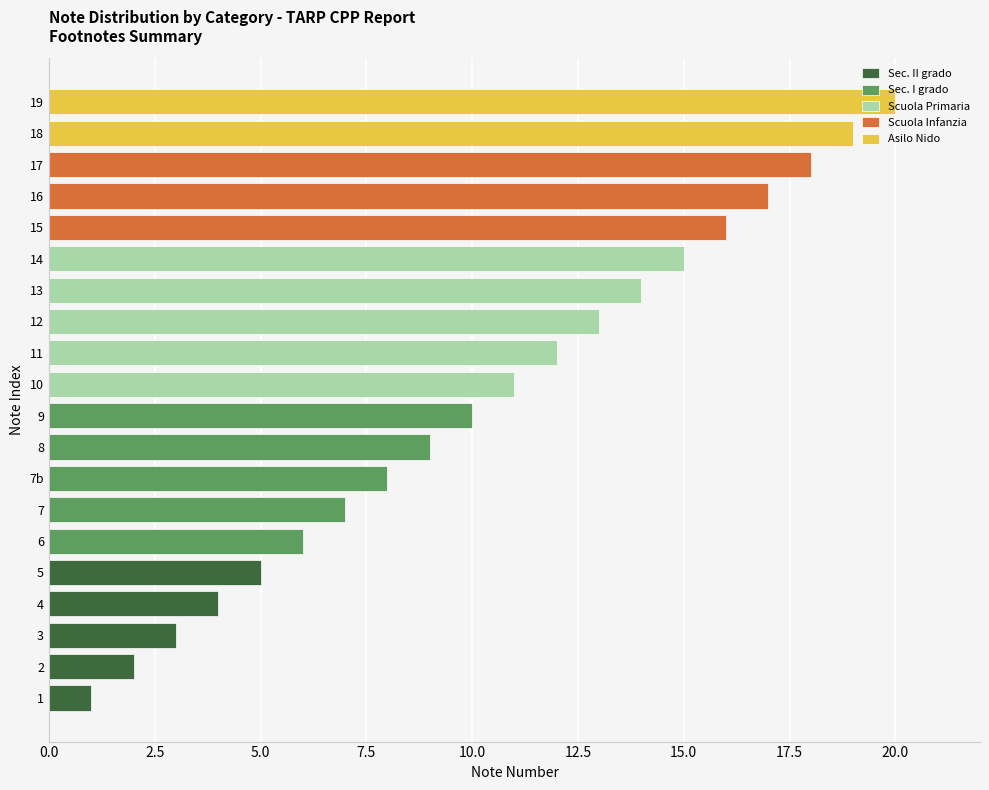

What is the average value?

10